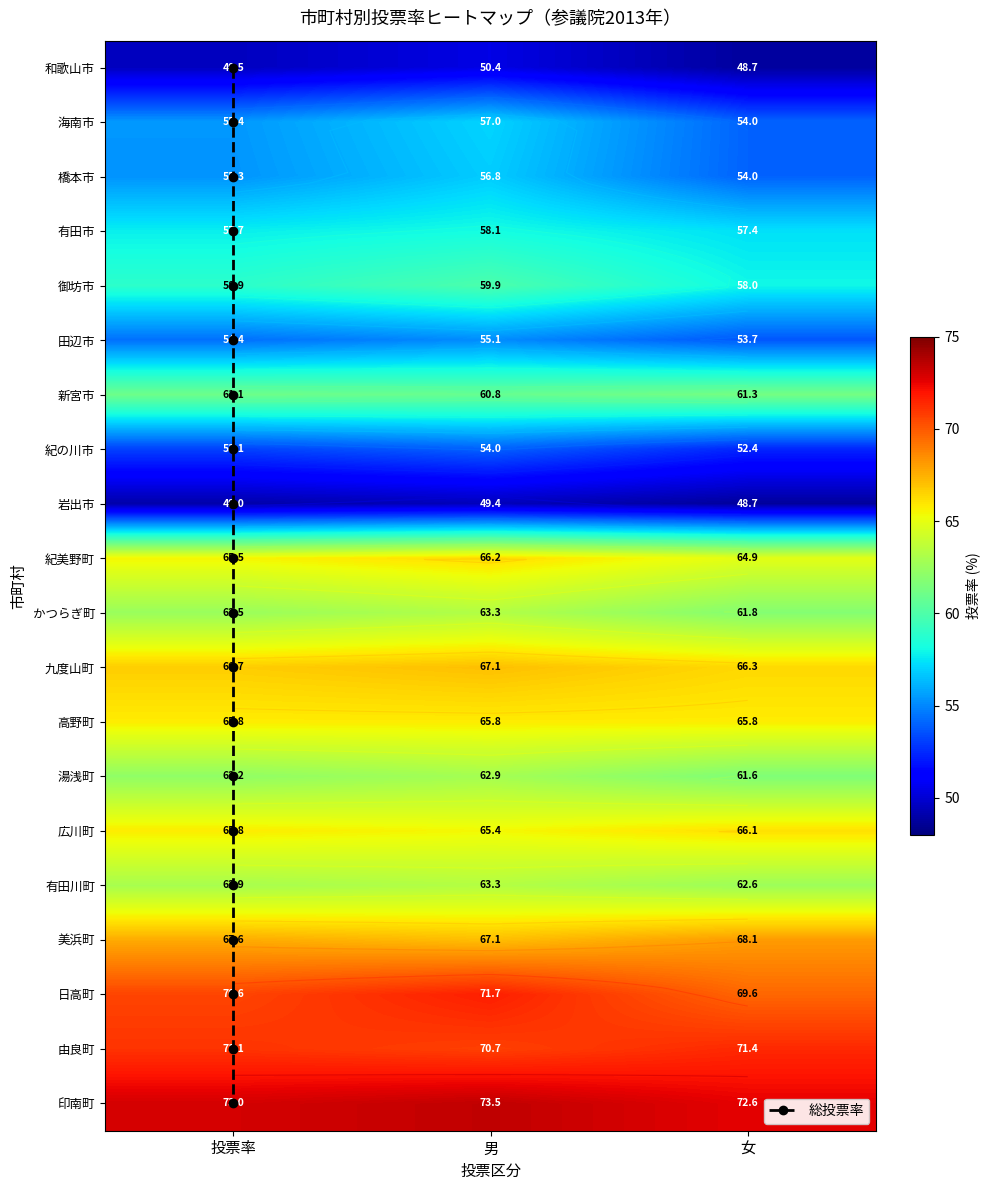

Where is 海南市 nearest to the value 55?

投票率